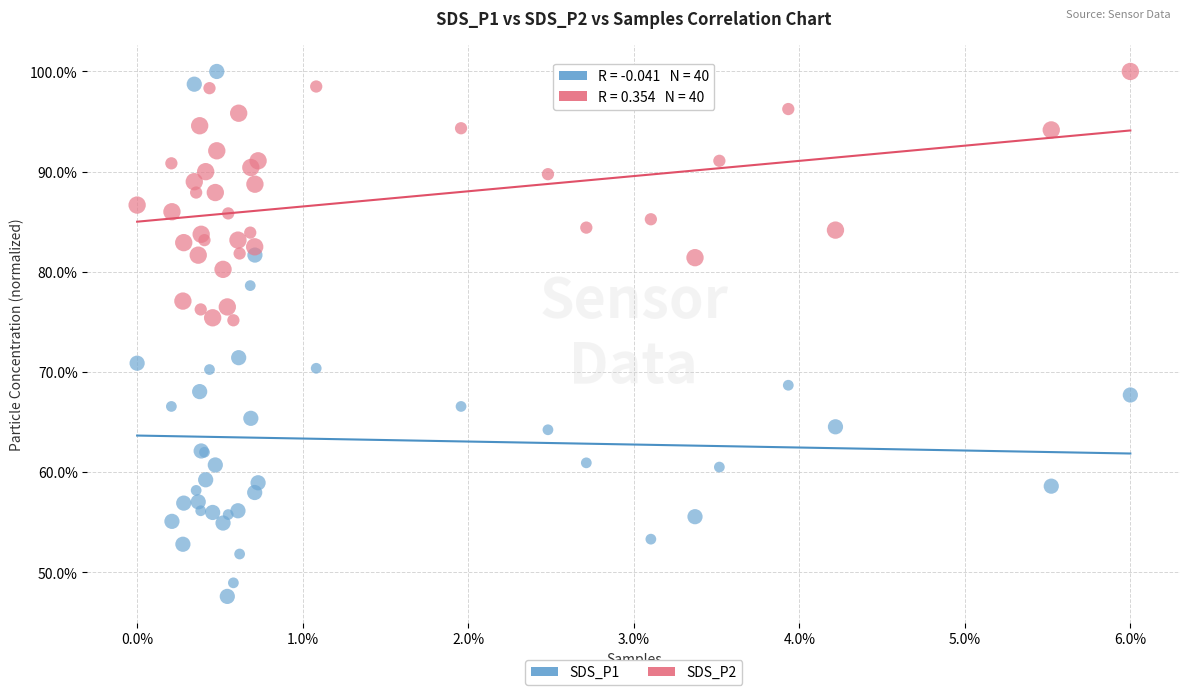

What are all the series names shown in the legend?

SDS_P1, SDS_P2